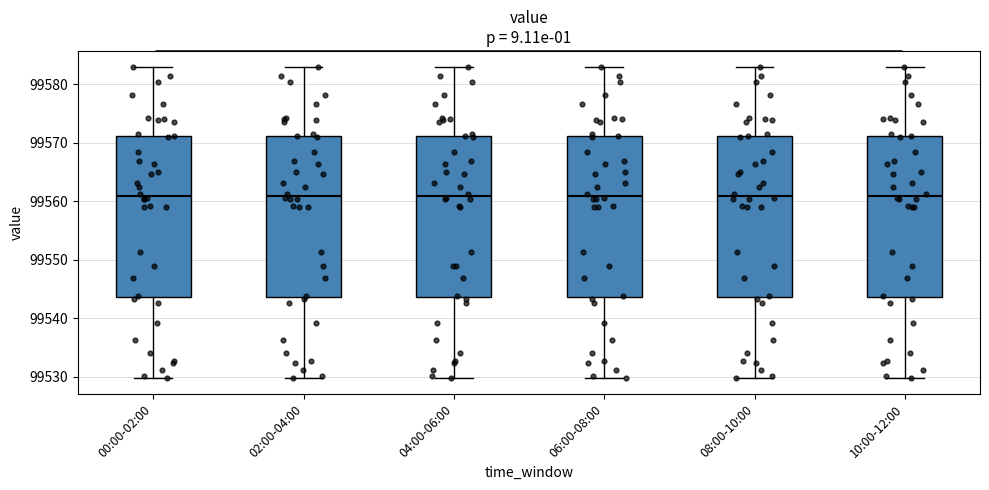

Where is the lower edge of the box for 10:00-12:00 on the y-axis? The values are not printed on the chart, so give them approximately, as read against the axis.

99544